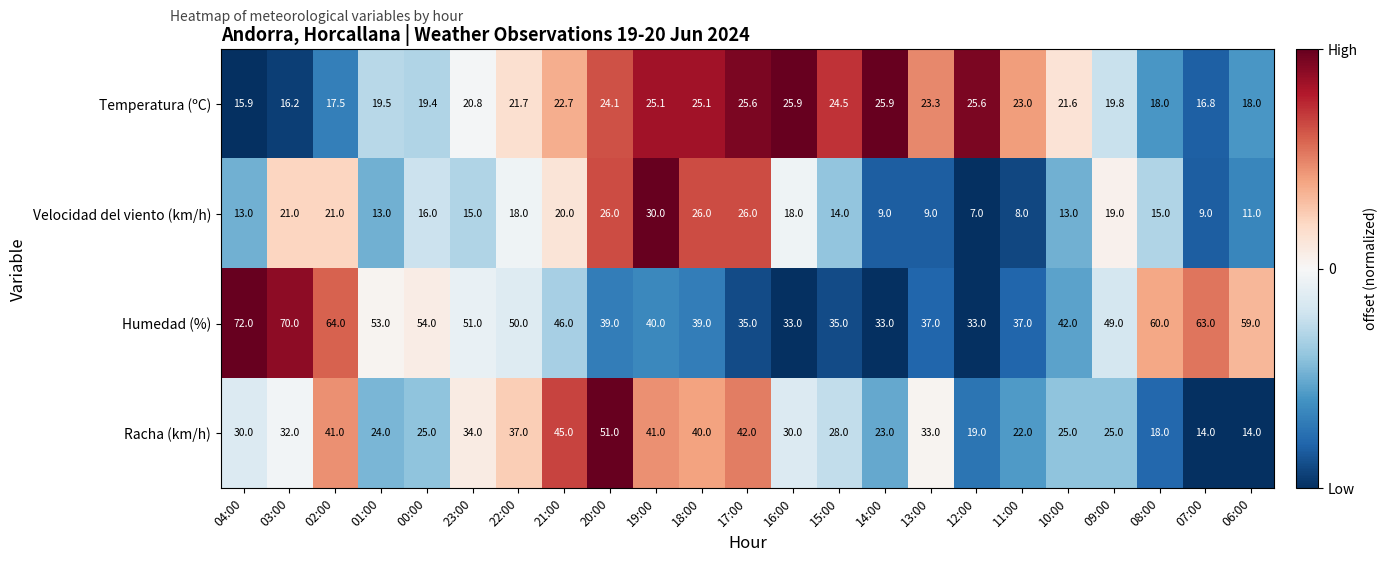

Is it true that Racha (km/h) equals 33.7 at 10:00?

False